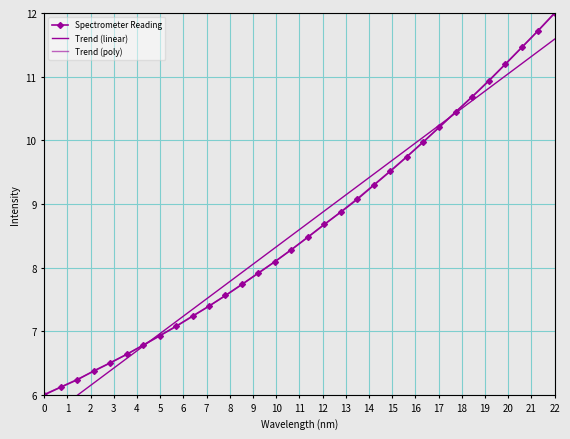

How many series are shown in this chart?

3